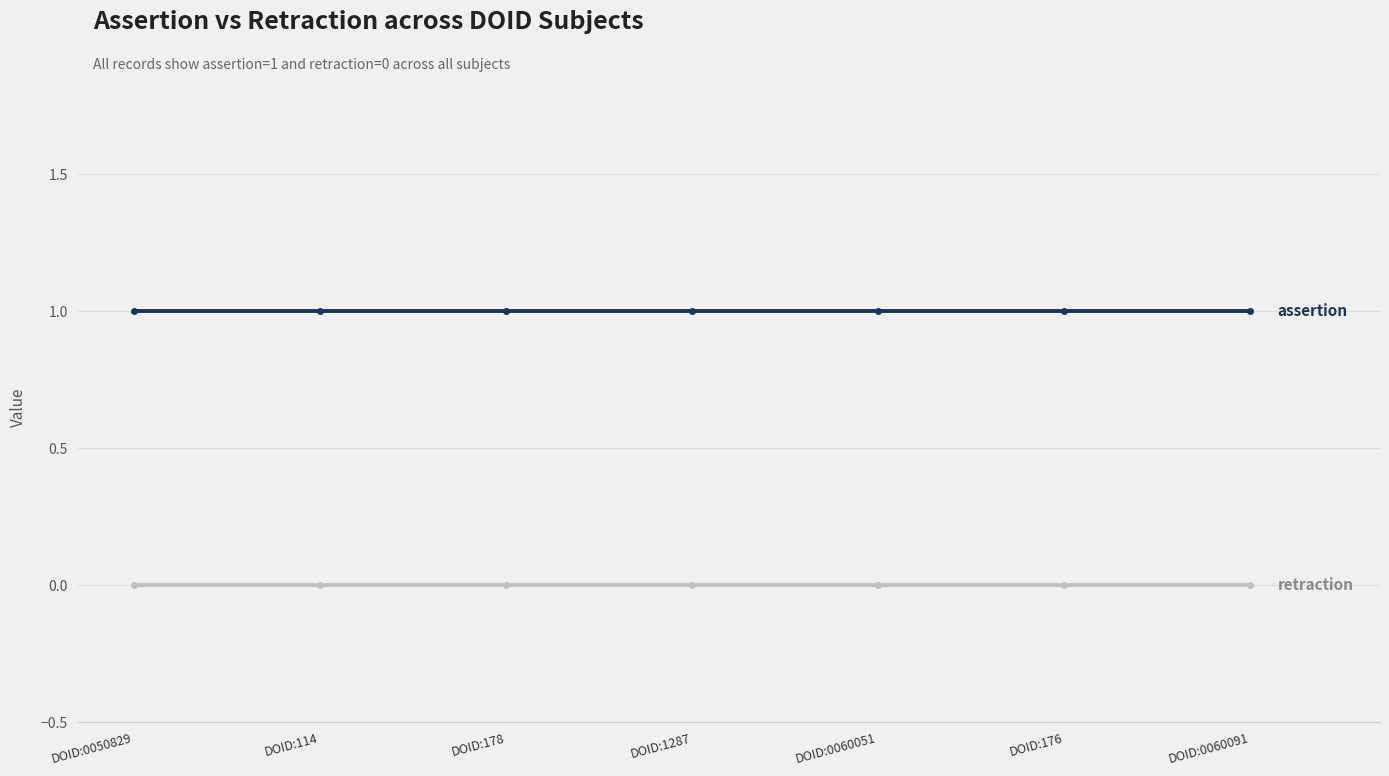

What is the label of the 3rd point from the right?

DOID:0060051